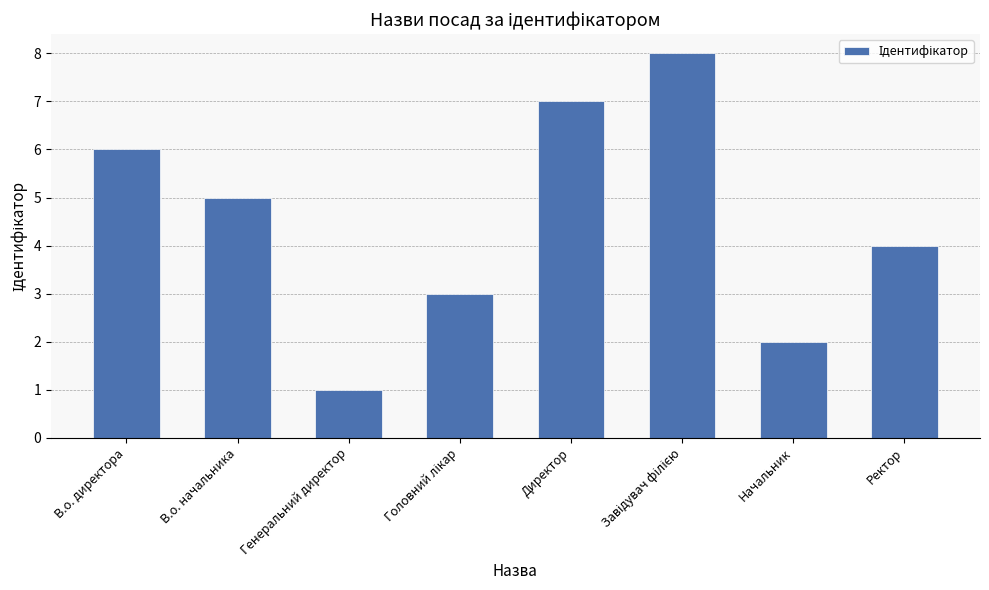

What is the difference between the values at В.о. директора and В.о. начальника?

1